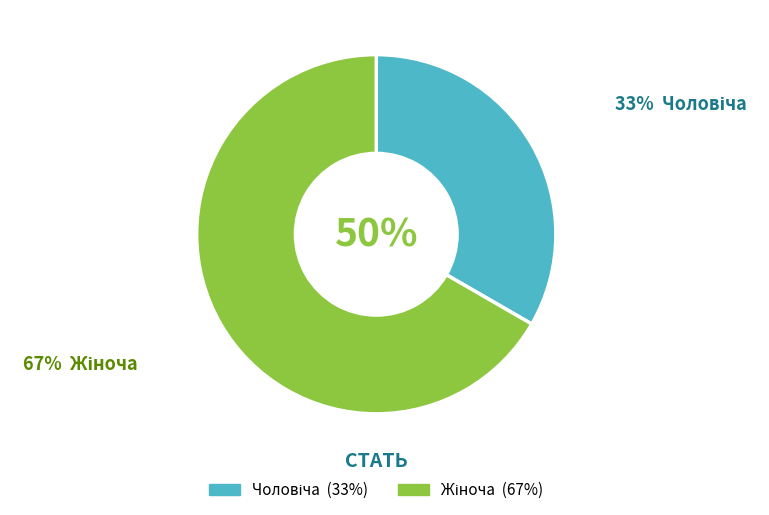

Which category has the smallest portion of the pie?

Чоловіча